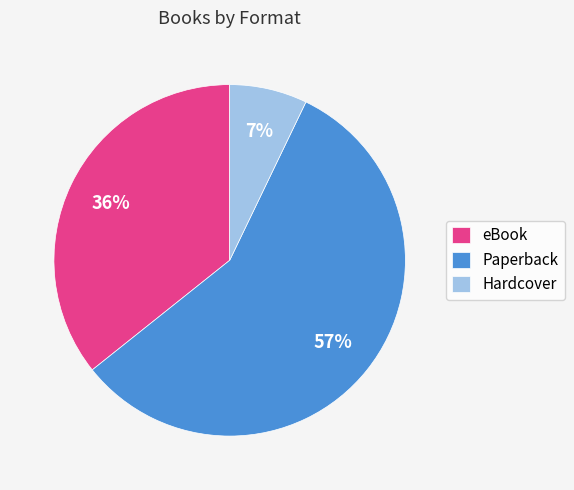

Rank the categories by value from highest to lowest.

Paperback, eBook, Hardcover